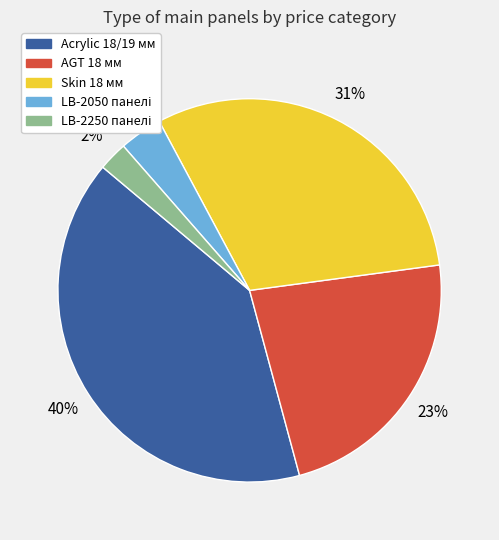

Which slice is the largest?

Acrylic 18/19 мм